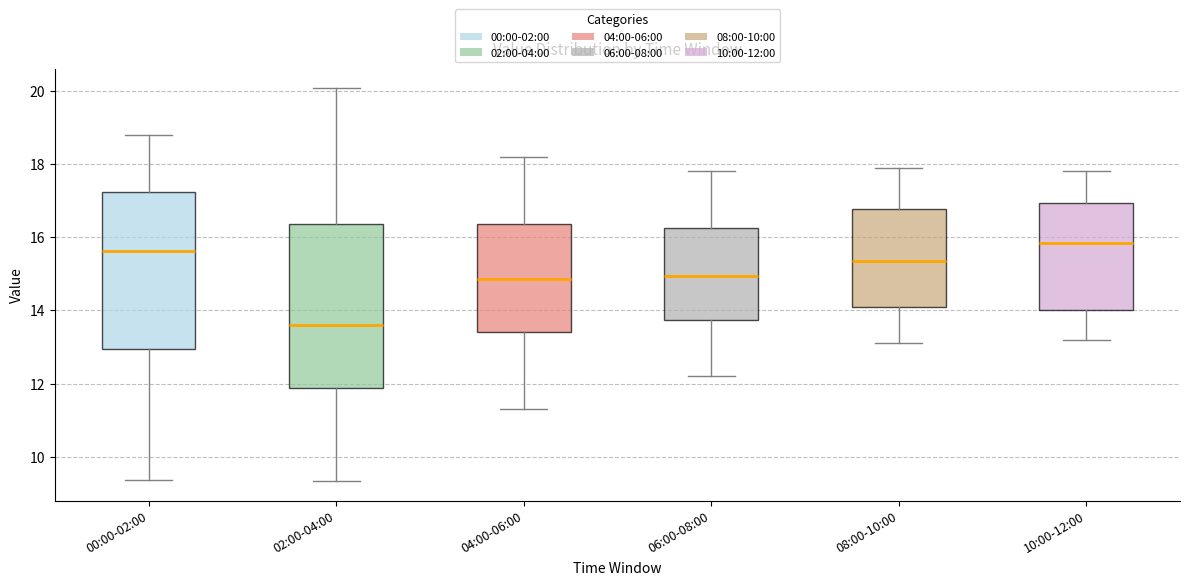

Where does the upper whisker of the box for 06:00-08:00 end on the y-axis? The values are not printed on the chart, so give them approximately, as read against the axis.

17.8